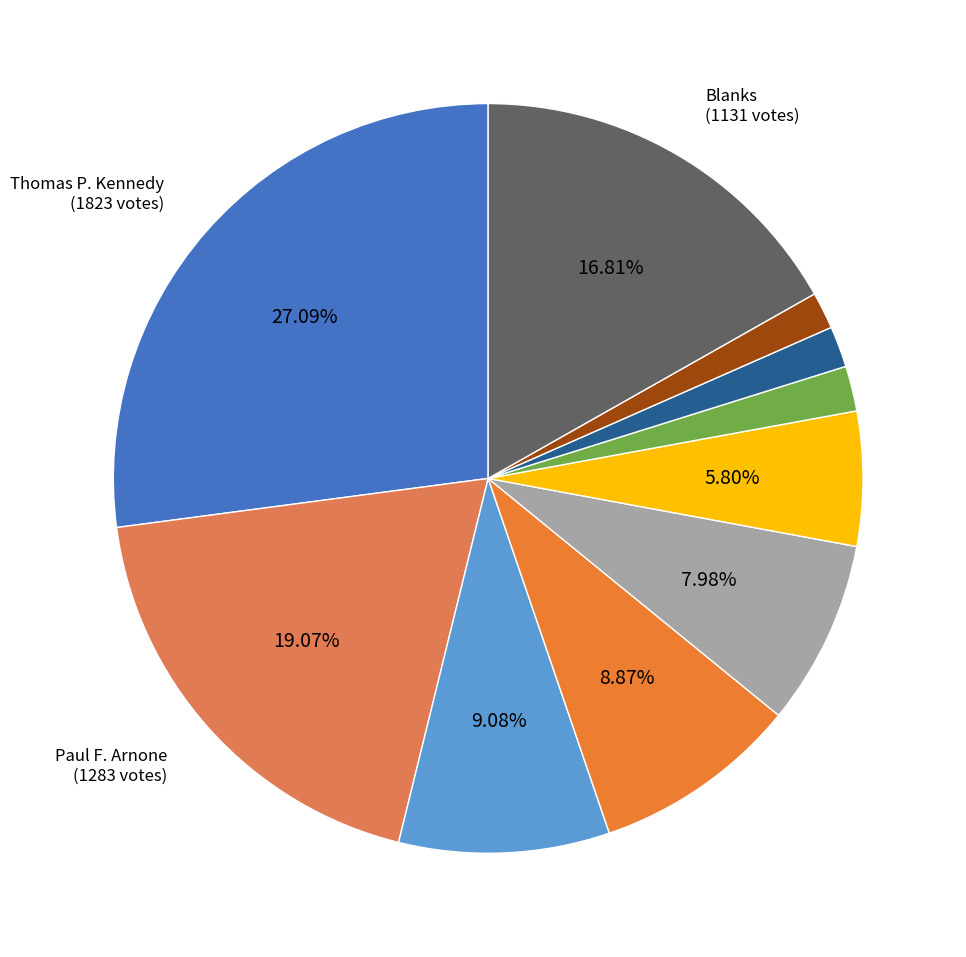

How many slices are in this pie chart?

10